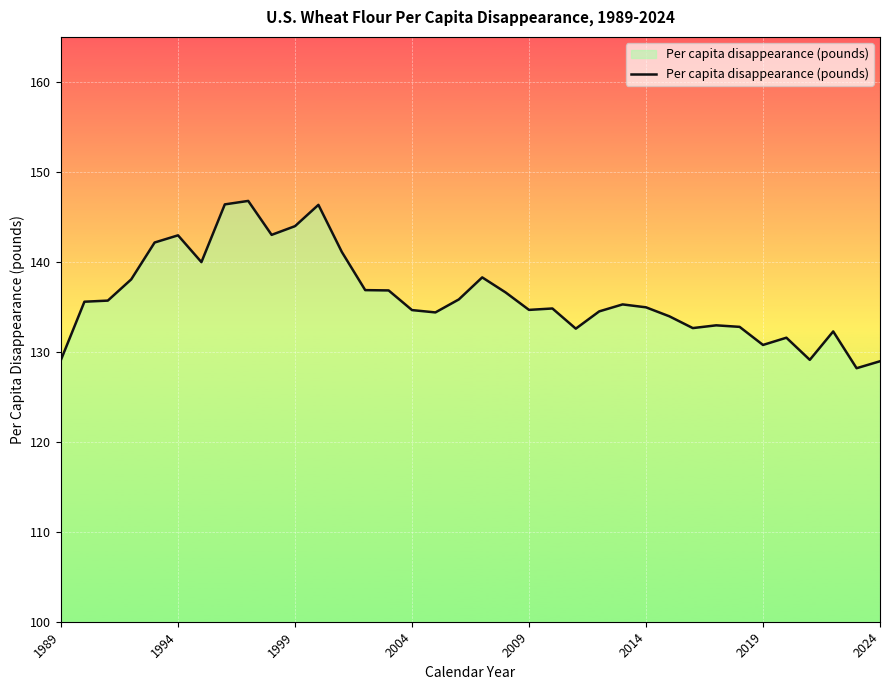

What is the minimum value shown in the chart?

128.2